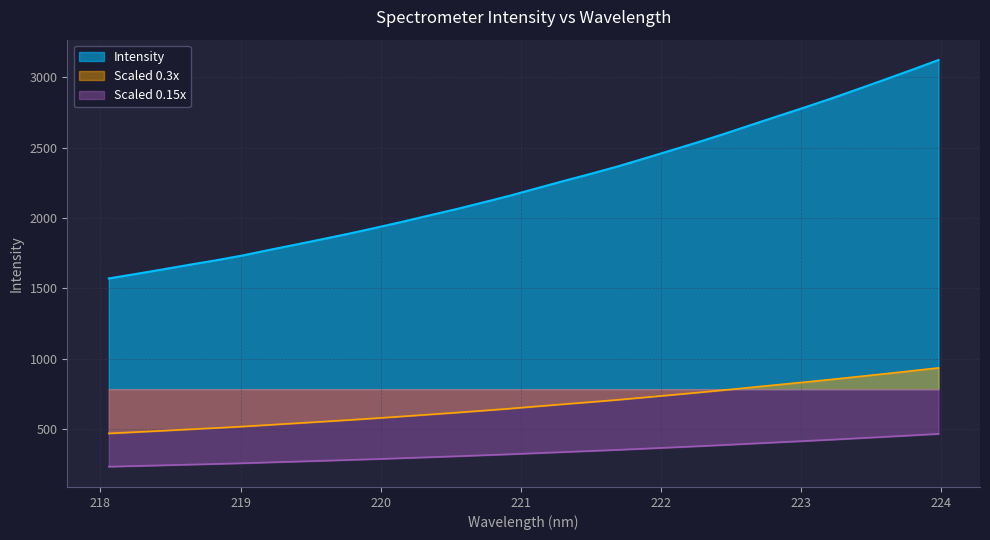

Reading right to left, transcribe all the data shown in this chart.

3121.3	3051.4	2982.8	2915.5	2848.9	2785.3	2723.5	2661.0	2597.9	2537.7	2479.9	2422.5	2365.9	2313.7	2263.6	2211.9	2159.7	2111.6	2064.5	2020.0	1975.3	1932.1	1890.4	1850.9	1812.1	1773.9	1734.5	1699.9	1668.0	1634.8	1602.6	1571.3